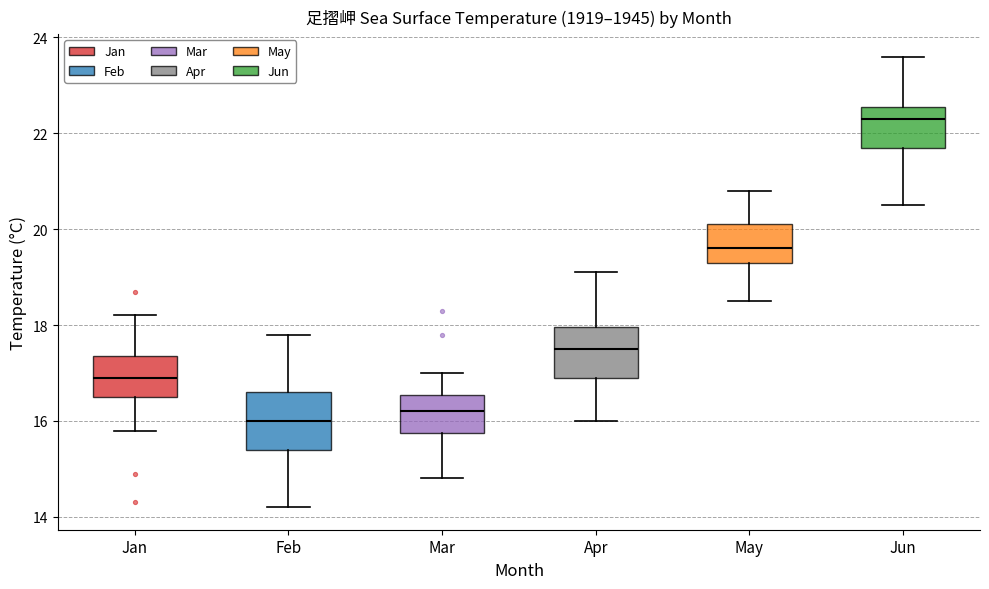

Reading left to right, transcribe this box plot: for each box, give where its median line is, the range the box spans, and where its two whiskers end, as read against the y-axis. The values are not printed on the chart, so give them approximately, as read against the axis.

Jan: median 17.0, box 16.6 to 17.4, whiskers 15.8 to 18.2
Feb: median 16.0, box 15.4 to 16.6, whiskers 14.2 to 17.8
Mar: median 16.2, box 15.8 to 16.6, whiskers 14.8 to 17.0
Apr: median 17.6, box 17.0 to 18.0, whiskers 16.0 to 19.2
May: median 19.6, box 19.4 to 20.2, whiskers 18.6 to 20.8
Jun: median 22.4, box 21.8 to 22.6, whiskers 20.6 to 23.6